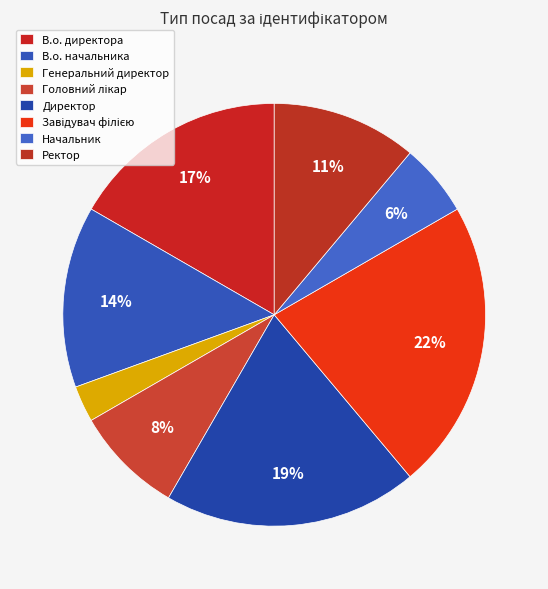

Rank the categories by value from highest to lowest.

Завідувач філією, Директор, В.о. директора, В.о. начальника, Ректор, Головний лікар, Начальник, Генеральний директор